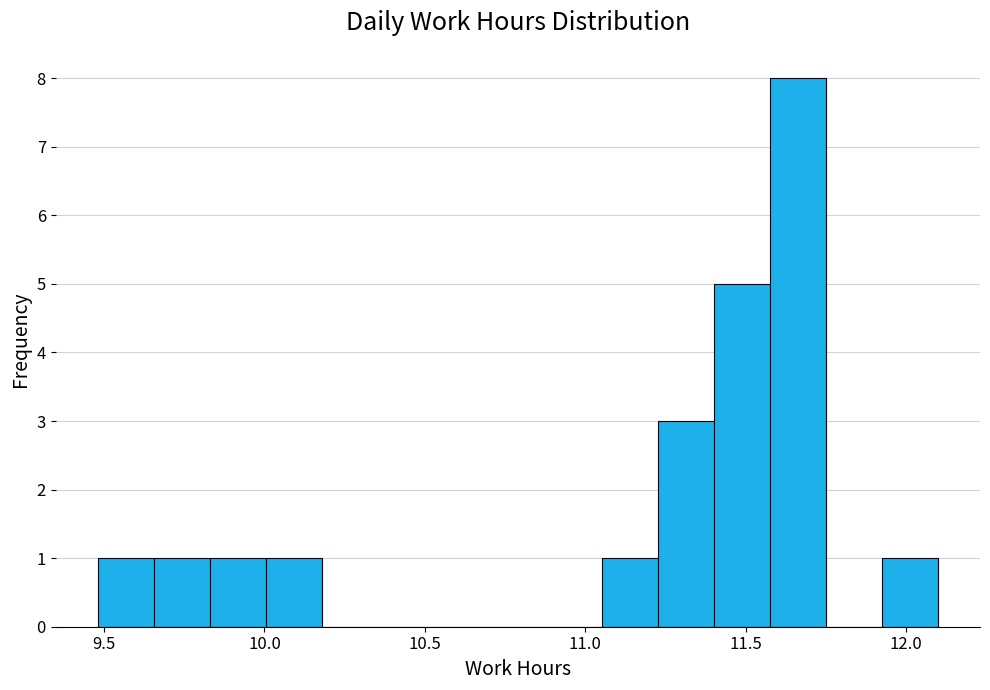

Read against the x-axis, roughly where is the centre of the tallest bar?

11.65